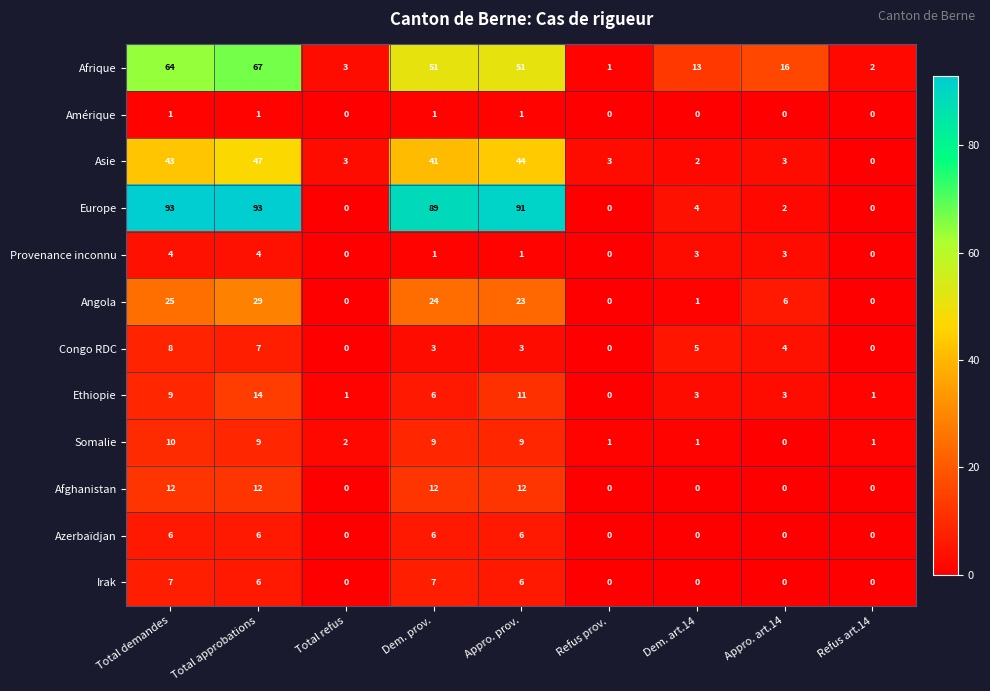

Which series has the largest total across all categories?

Europe